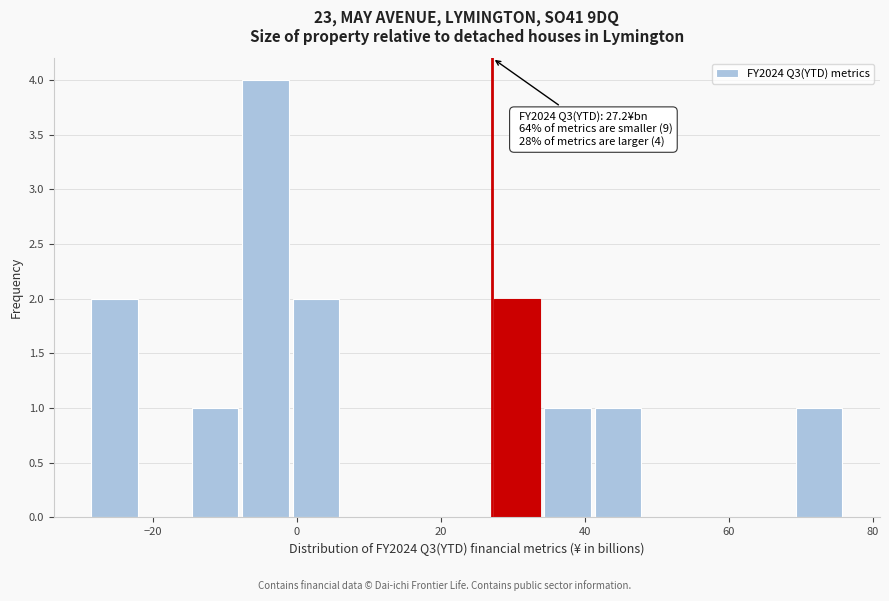

Around what value on the x-axis is the tallest bar? Give the approximate position of its centre, as read against the axis.

-4